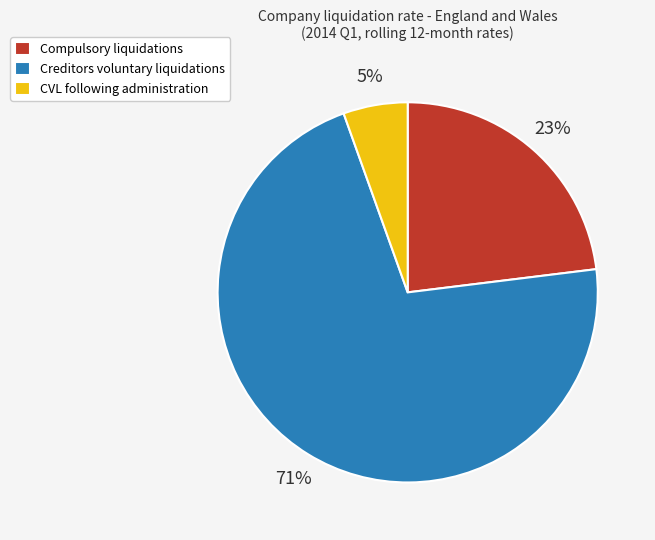

Is it true that Compulsory liquidations is 34% of the pie?

False